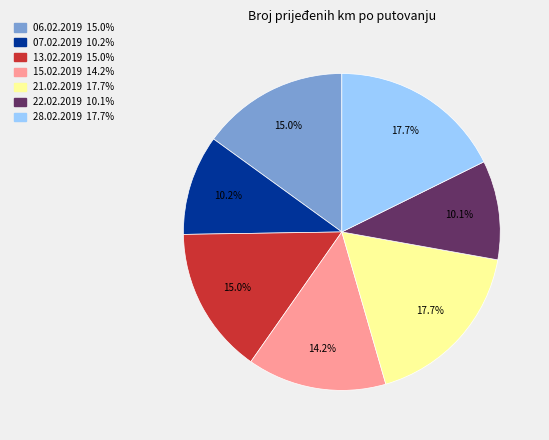

Is there a majority slice in this chart?

No